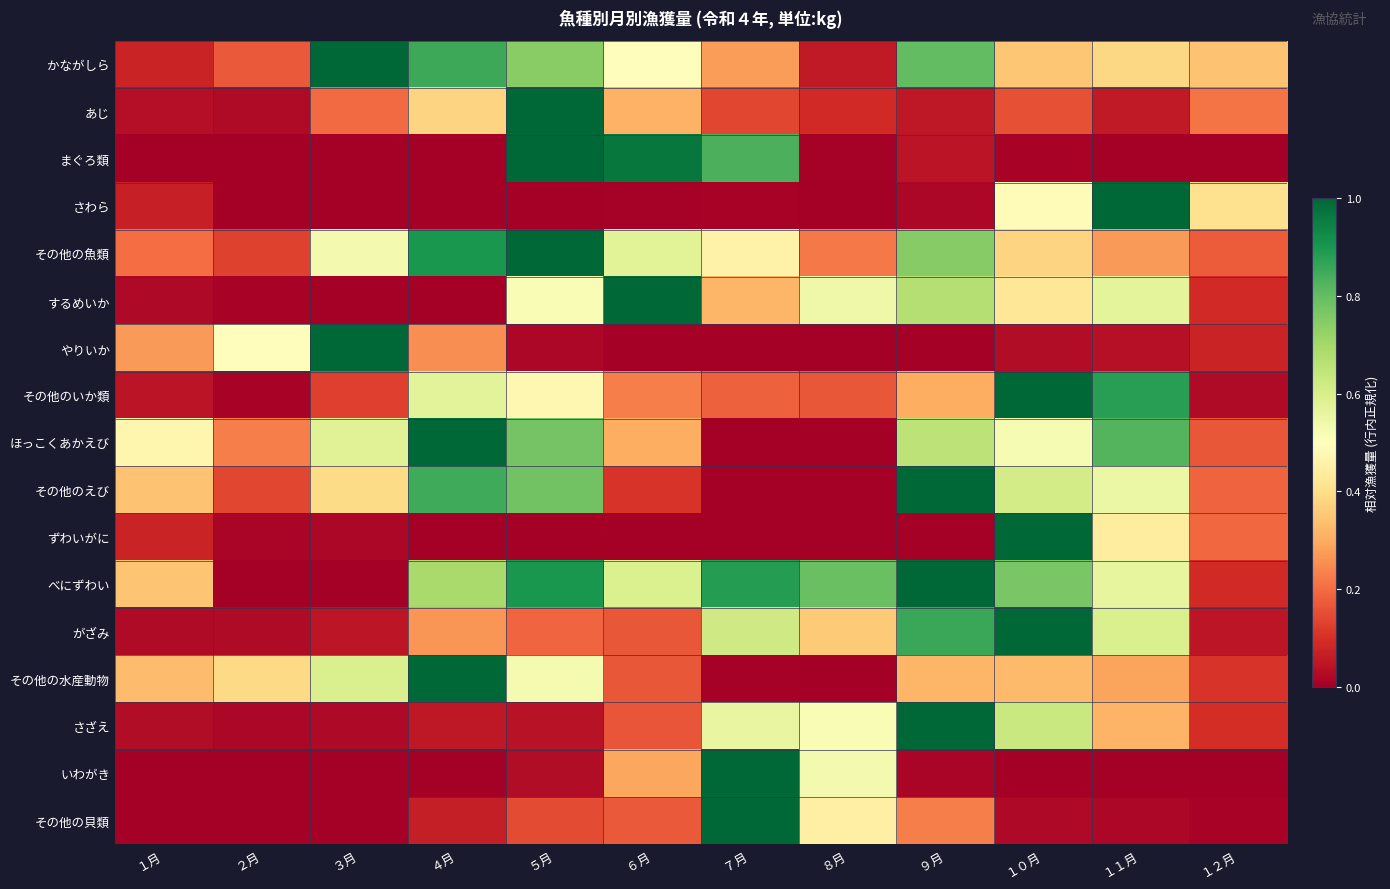

What is the maximum value shown in the chart?

1.0